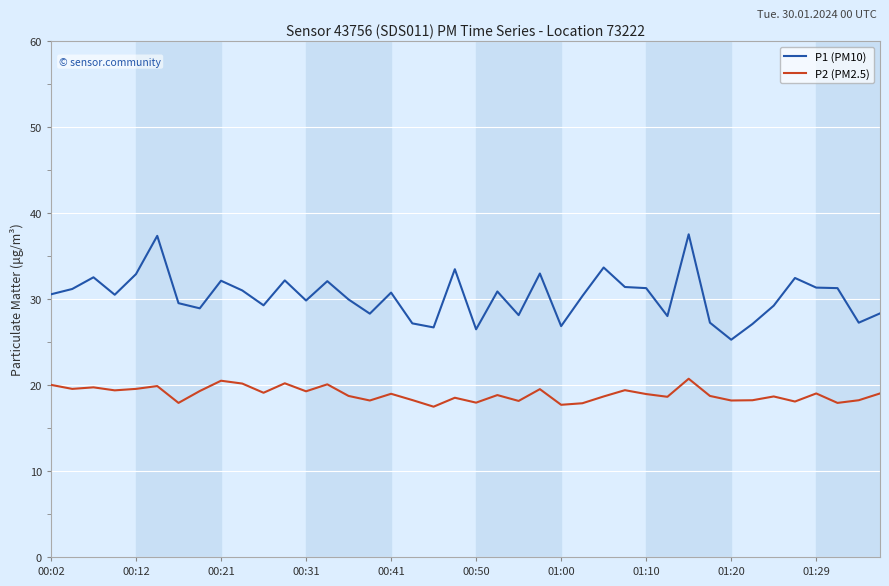

What is the smallest value displayed?

17.5